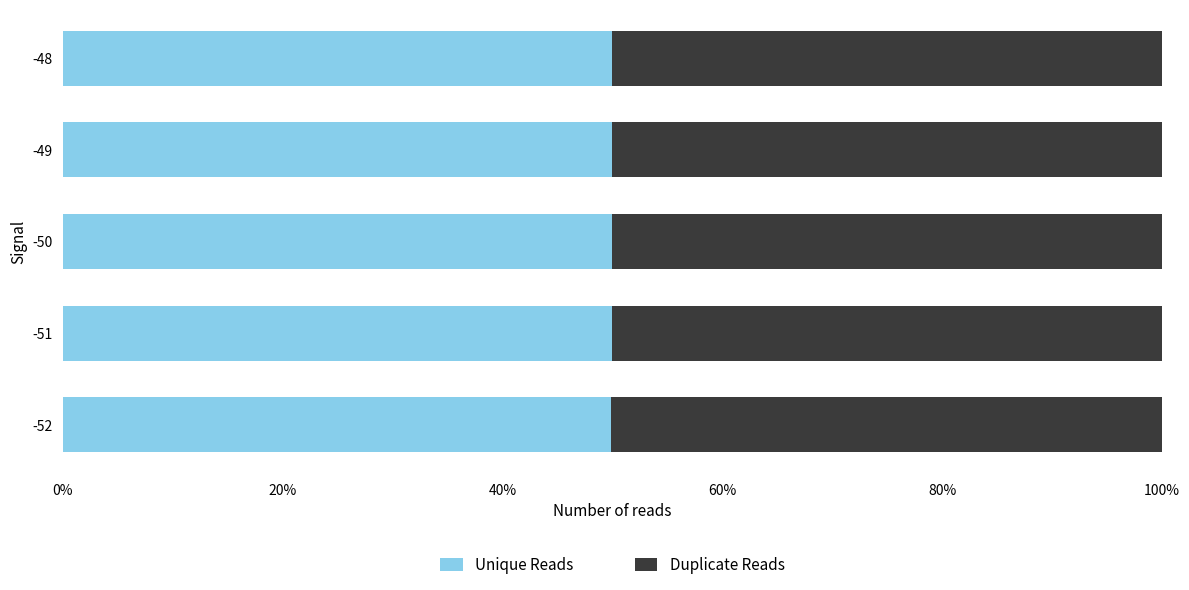

What are all the series names shown in the legend?

Unique Reads, Duplicate Reads